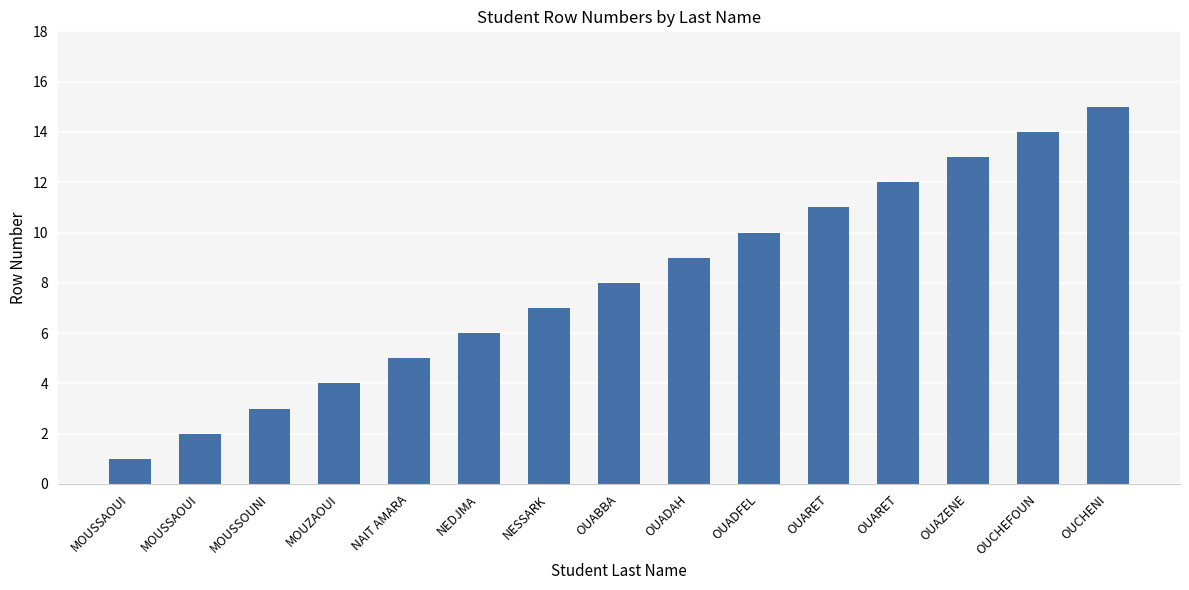

Reading left to right, transcribe all the data shown in this chart.

1	2	3	4	5	6	7	8	9	10	11	12	13	14	15